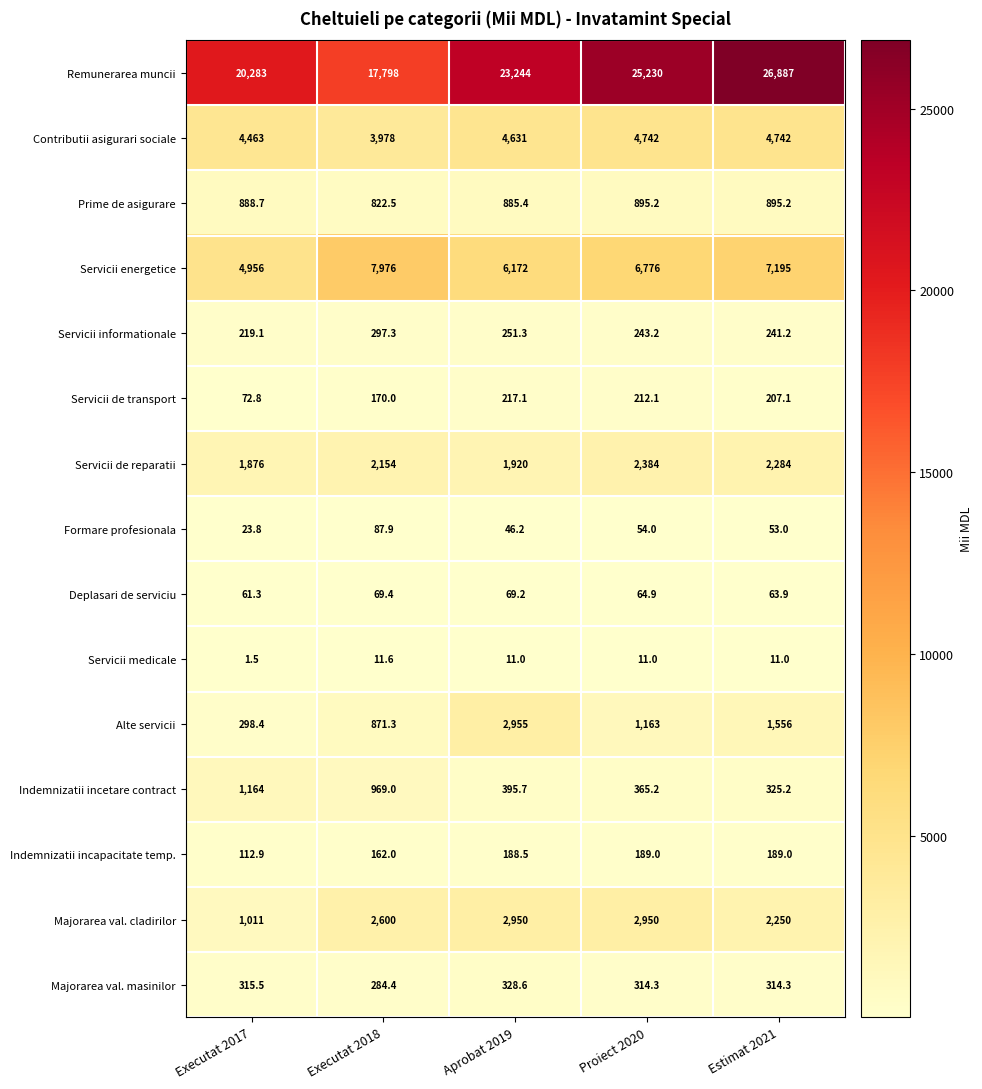

Where does the Majorarea val. masinilor series first go above 314?

Executat 2017